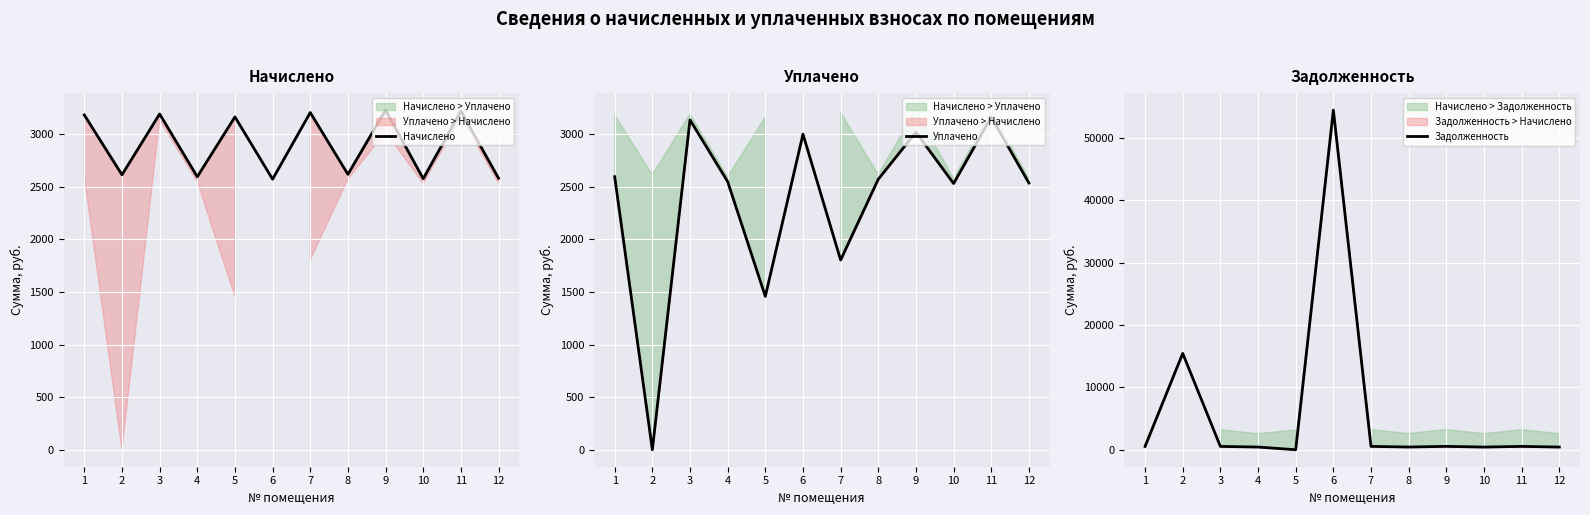

At how many categories does at least one series exceed 866?

12